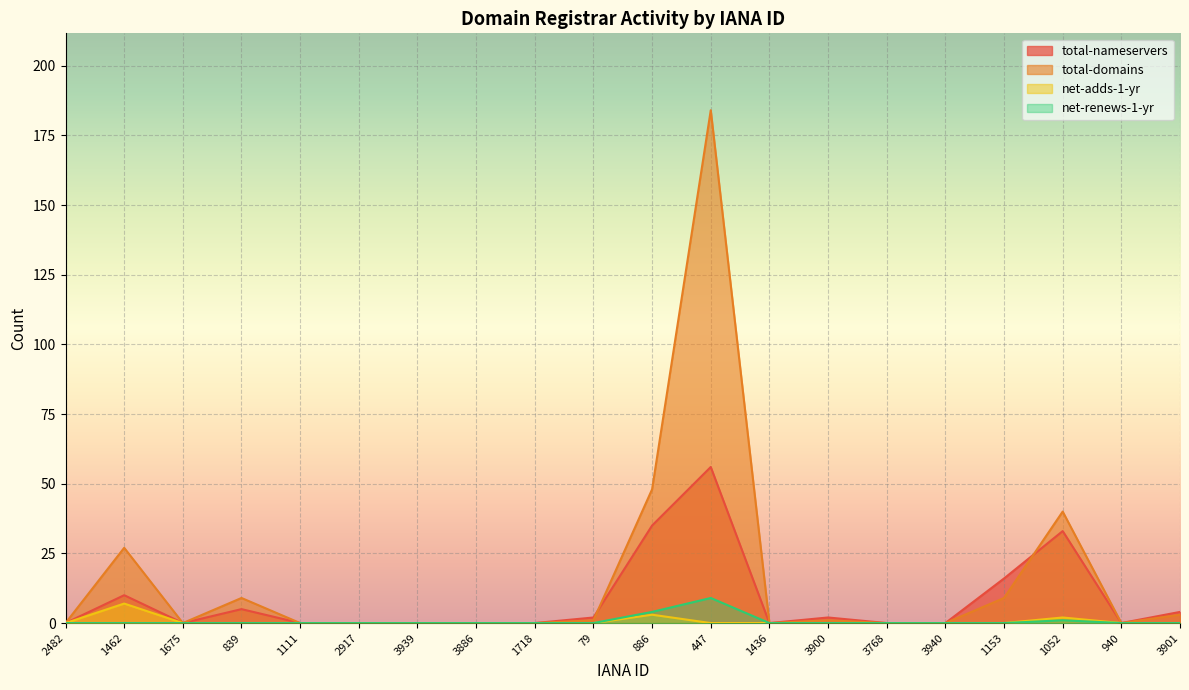

What is the spread (max minus min) of values at 79?

2